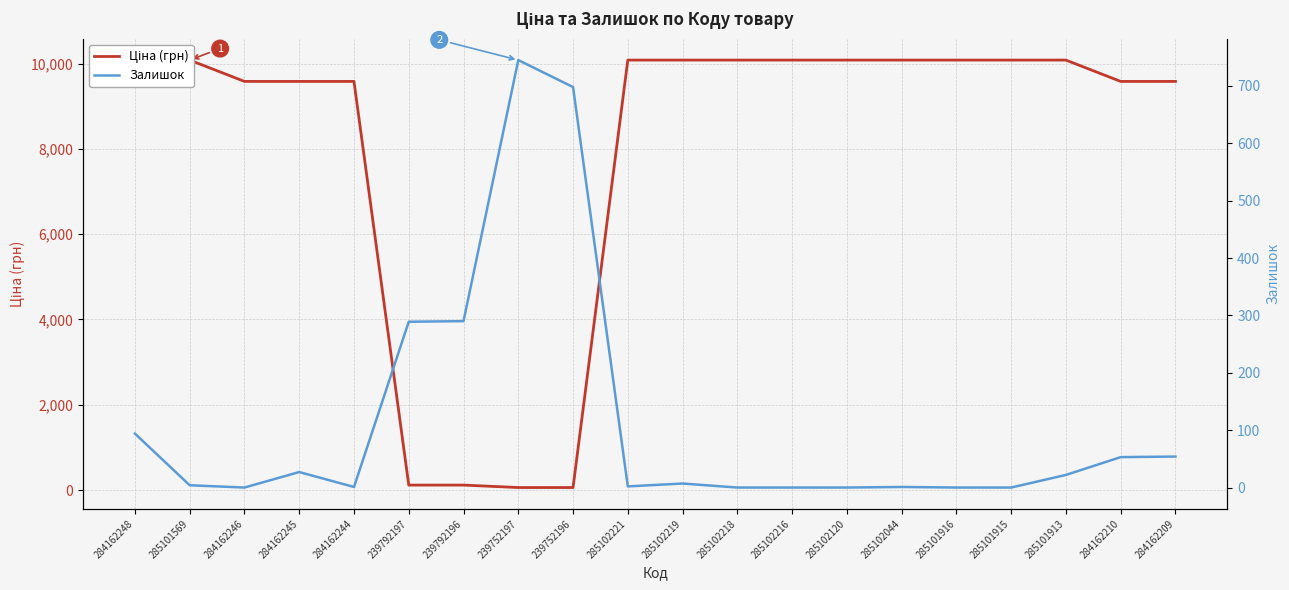

Where is the first local maximum for Ціна (грн)?

285101569